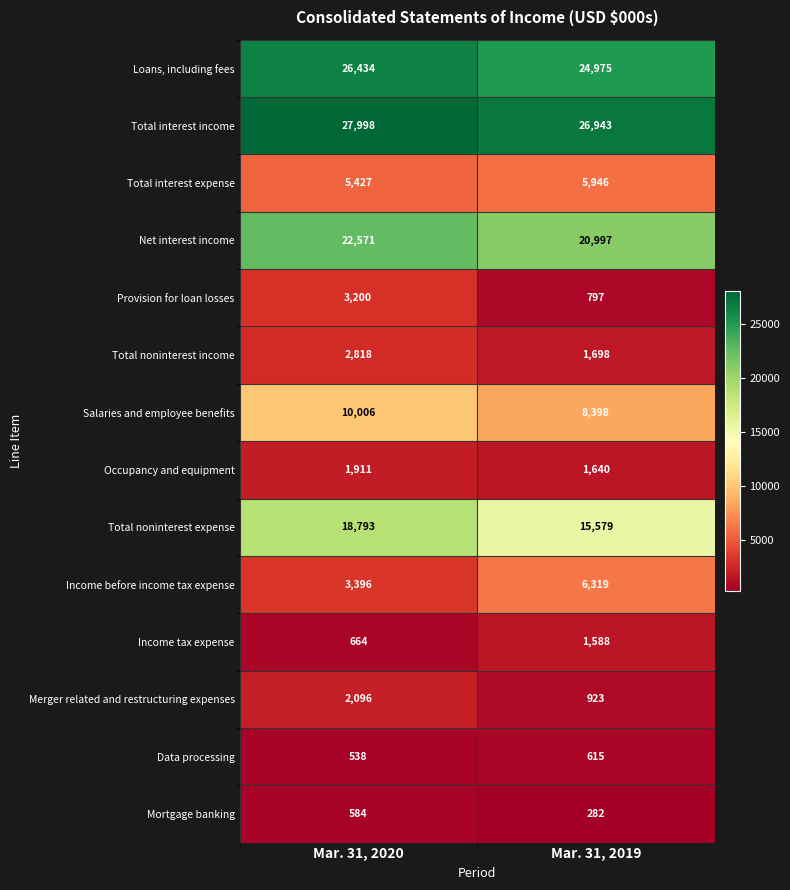

At Mar. 31, 2019, list the series in order from largest to smallest.

Total interest income, Loans, including fees, Net interest income, Total noninterest expense, Salaries and employee benefits, Income before income tax expense, Total interest expense, Total noninterest income, Occupancy and equipment, Income tax expense, Merger related and restructuring expenses, Provision for loan losses, Data processing, Mortgage banking